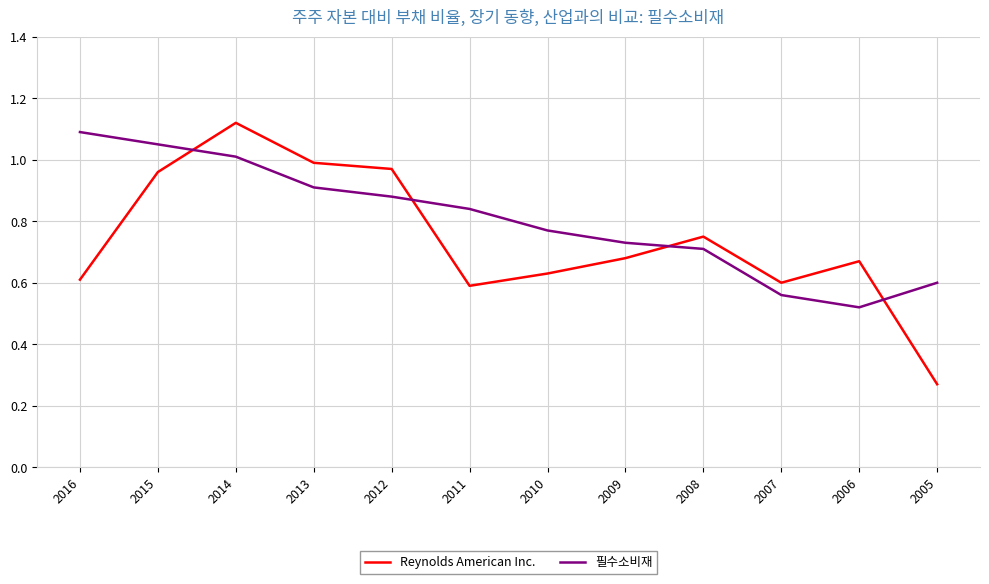

List the series in order of their overall mean, highest first.

필수소비재, Reynolds American Inc.